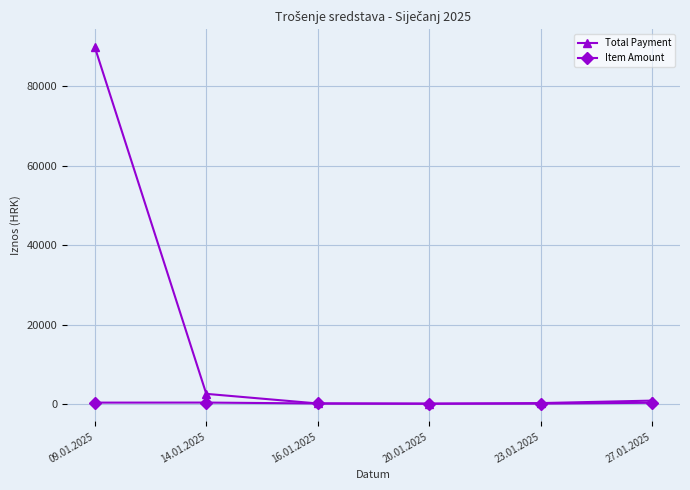

What are all the series names shown in the legend?

Total Payment, Item Amount